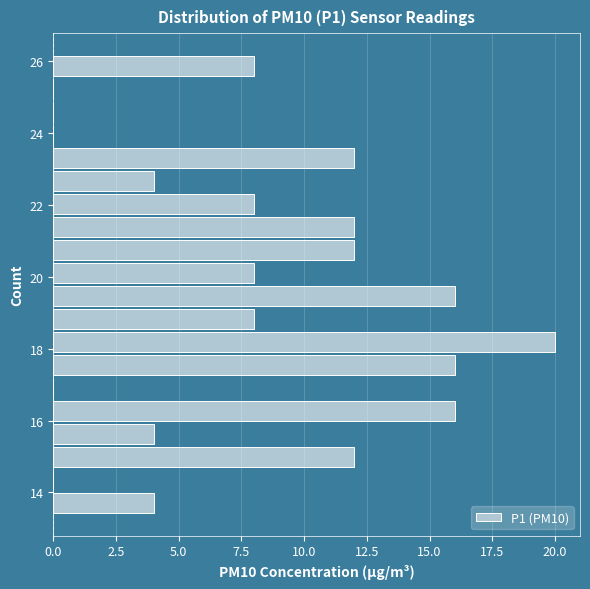

Read against the y-axis, roughly where is the centre of the longest bar?

18.2